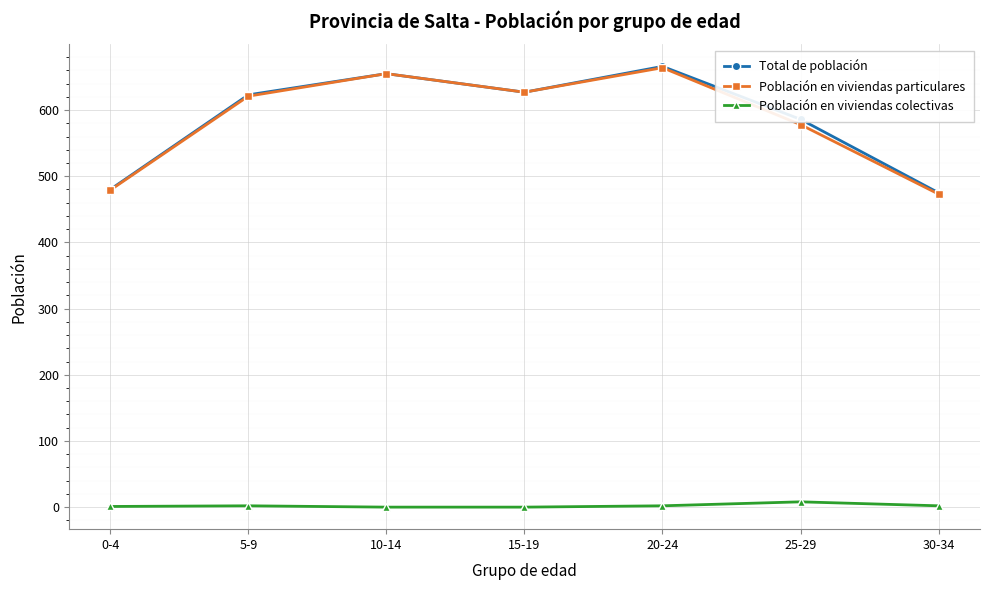

At how many categories does at least one series exceed 362?

7